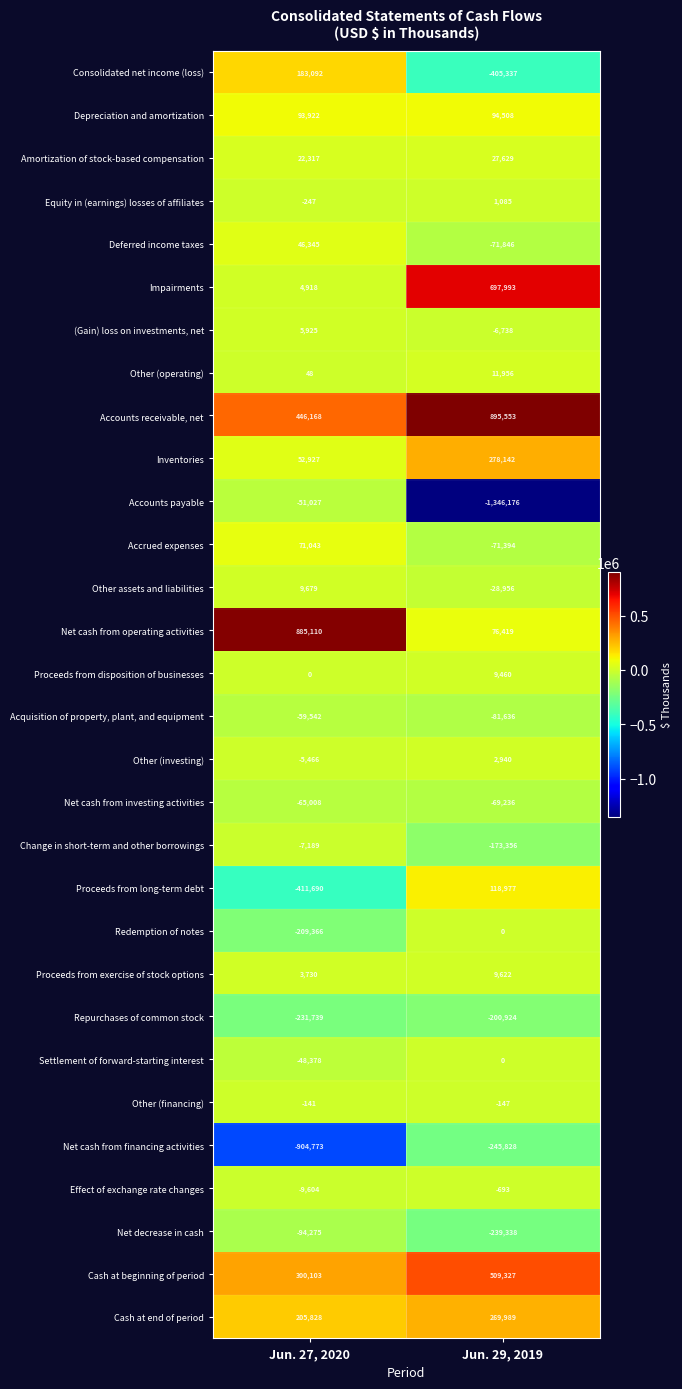

What is the sum of the Other assets and liabilities values at Jun. 29, 2019 and Jun. 27, 2020?

-19277